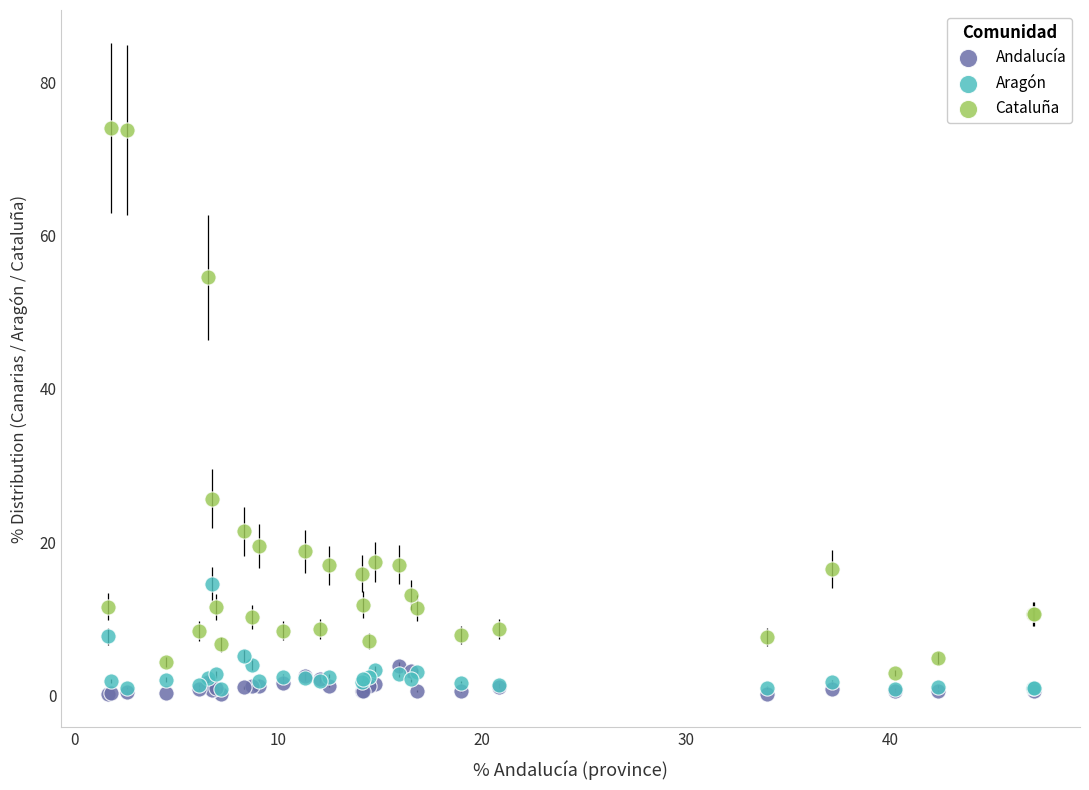

What are all the series names shown in the legend?

Andalucía, Aragón, Cataluña